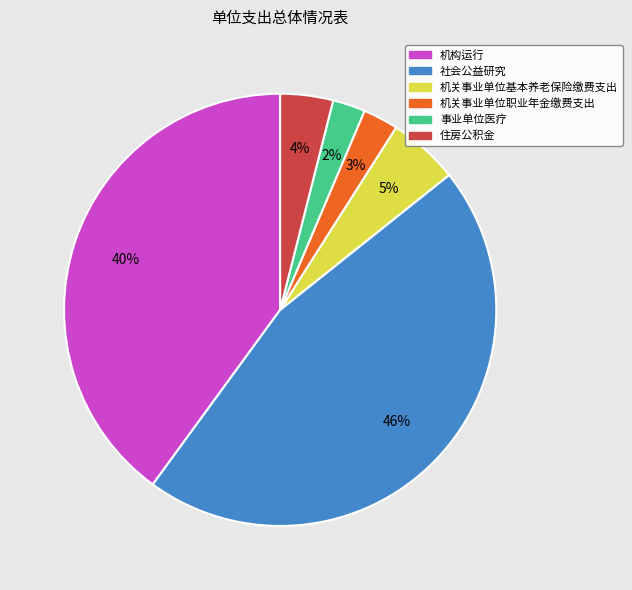

Does 事业单位医疗 account for over 50% of the chart?

No